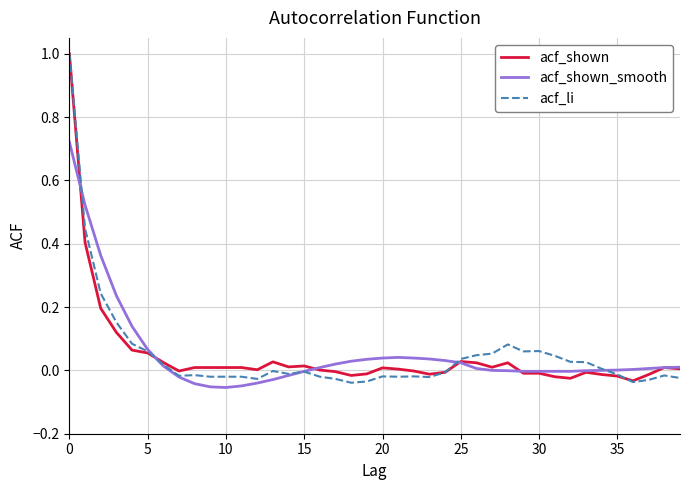

What is the greatest value displayed?

1.0